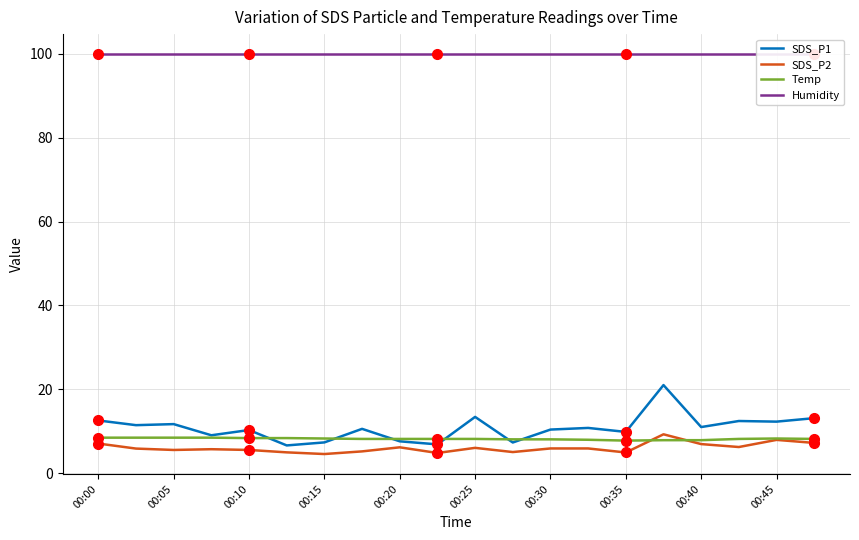

What is the highest value of the SDS_P2 series?

9.3